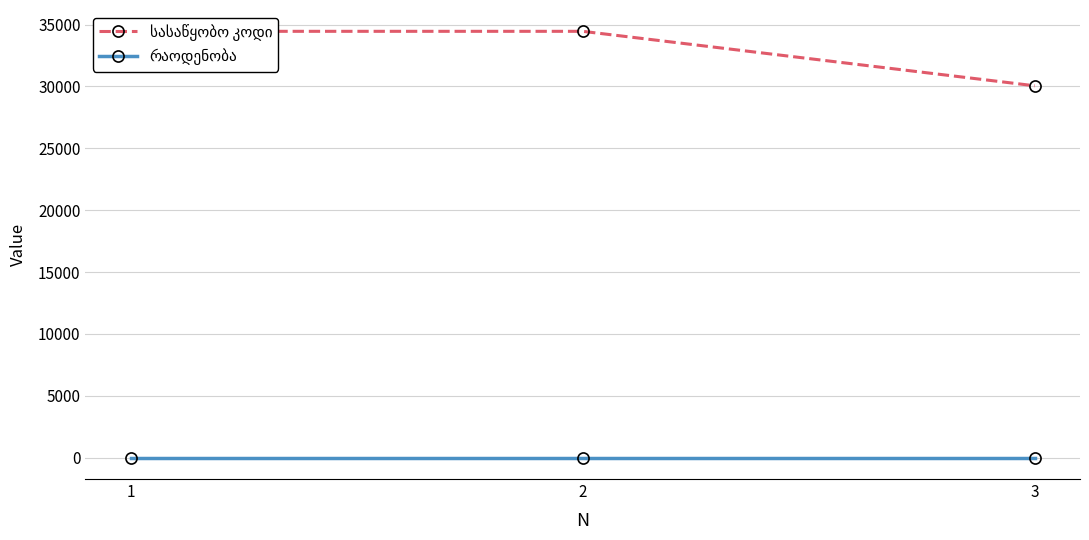

Is the value of რაოდენობა at 3 greater than the value of სასაწყობო კოდი at 3?

No